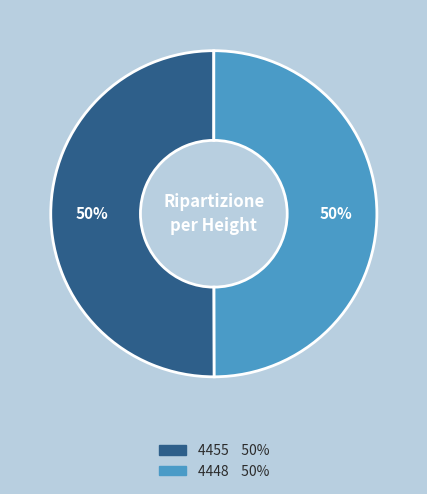

Count the number of slices in the pie.

2